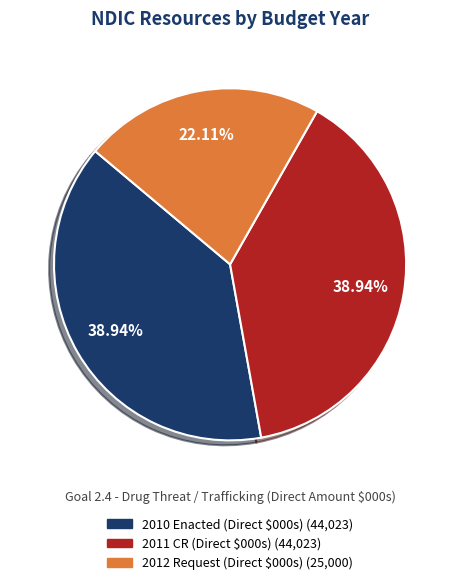

Is there a majority slice in this chart?

No